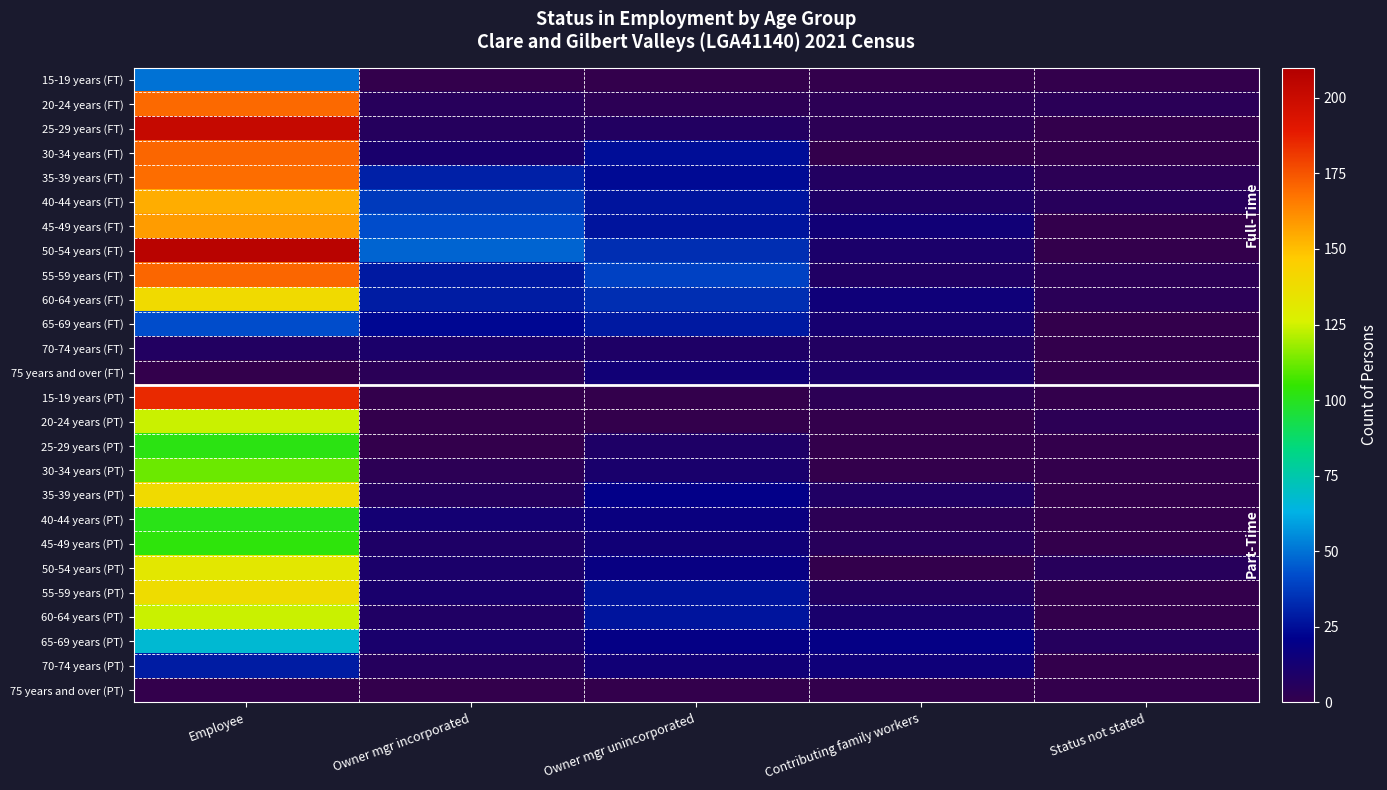

Reading left to right, transcribe all the data shown in this chart.

15-19 years (FT): Employee=50	Owner mgr incorporated=0	Owner mgr unincorporated=0	Contributing family workers=0	Status not stated=0
20-24 years (FT): Employee=170	Owner mgr incorporated=5	Owner mgr unincorporated=3	Contributing family workers=3	Status not stated=4
25-29 years (FT): Employee=202	Owner mgr incorporated=6	Owner mgr unincorporated=7	Contributing family workers=3	Status not stated=0
30-34 years (FT): Employee=171	Owner mgr incorporated=11	Owner mgr unincorporated=25	Contributing family workers=0	Status not stated=0
35-39 years (FT): Employee=169	Owner mgr incorporated=30	Owner mgr unincorporated=24	Contributing family workers=7	Status not stated=3
40-44 years (FT): Employee=154	Owner mgr incorporated=37	Owner mgr unincorporated=27	Contributing family workers=9	Status not stated=5
45-49 years (FT): Employee=158	Owner mgr incorporated=42	Owner mgr unincorporated=27	Contributing family workers=14	Status not stated=0
50-54 years (FT): Employee=207	Owner mgr incorporated=47	Owner mgr unincorporated=34	Contributing family workers=10	Status not stated=0
55-59 years (FT): Employee=171	Owner mgr incorporated=28	Owner mgr unincorporated=39	Contributing family workers=8	Status not stated=3
60-64 years (FT): Employee=139	Owner mgr incorporated=29	Owner mgr unincorporated=34	Contributing family workers=15	Status not stated=4
65-69 years (FT): Employee=42	Owner mgr incorporated=23	Owner mgr unincorporated=28	Contributing family workers=12	Status not stated=0
70-74 years (FT): Employee=7	Owner mgr incorporated=10	Owner mgr unincorporated=9	Contributing family workers=7	Status not stated=0
75 years and over (FT): Employee=0	Owner mgr incorporated=4	Owner mgr unincorporated=14	Contributing family workers=10	Status not stated=0
15-19 years (PT): Employee=185	Owner mgr incorporated=0	Owner mgr unincorporated=0	Contributing family workers=3	Status not stated=0
20-24 years (PT): Employee=124	Owner mgr incorporated=0	Owner mgr unincorporated=0	Contributing family workers=0	Status not stated=3
25-29 years (PT): Employee=102	Owner mgr incorporated=0	Owner mgr unincorporated=9	Contributing family workers=0	Status not stated=0
30-34 years (PT): Employee=112	Owner mgr incorporated=3	Owner mgr unincorporated=11	Contributing family workers=0	Status not stated=0
35-39 years (PT): Employee=139	Owner mgr incorporated=6	Owner mgr unincorporated=20	Contributing family workers=8	Status not stated=0
40-44 years (PT): Employee=101	Owner mgr incorporated=13	Owner mgr unincorporated=17	Contributing family workers=3	Status not stated=0
45-49 years (PT): Employee=103	Owner mgr incorporated=9	Owner mgr unincorporated=14	Contributing family workers=5	Status not stated=0
50-54 years (PT): Employee=132	Owner mgr incorporated=10	Owner mgr unincorporated=18	Contributing family workers=0	Status not stated=5
55-59 years (PT): Employee=138	Owner mgr incorporated=11	Owner mgr unincorporated=27	Contributing family workers=7	Status not stated=0
60-64 years (PT): Employee=124	Owner mgr incorporated=8	Owner mgr unincorporated=27	Contributing family workers=11	Status not stated=0
65-69 years (PT): Employee=67	Owner mgr incorporated=11	Owner mgr unincorporated=19	Contributing family workers=19	Status not stated=6
70-74 years (PT): Employee=29	Owner mgr incorporated=6	Owner mgr unincorporated=14	Contributing family workers=15	Status not stated=0
75 years and over (PT): Employee=0	Owner mgr incorporated=0	Owner mgr unincorporated=0	Contributing family workers=0	Status not stated=0